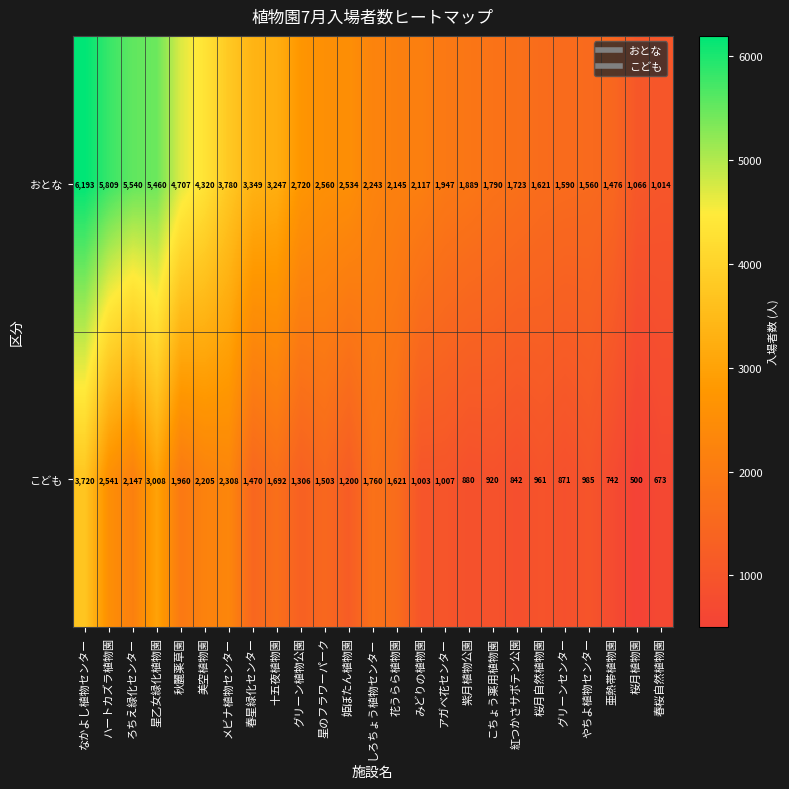

Where is こども nearest to the value 2110?

ろちえ緑化センター